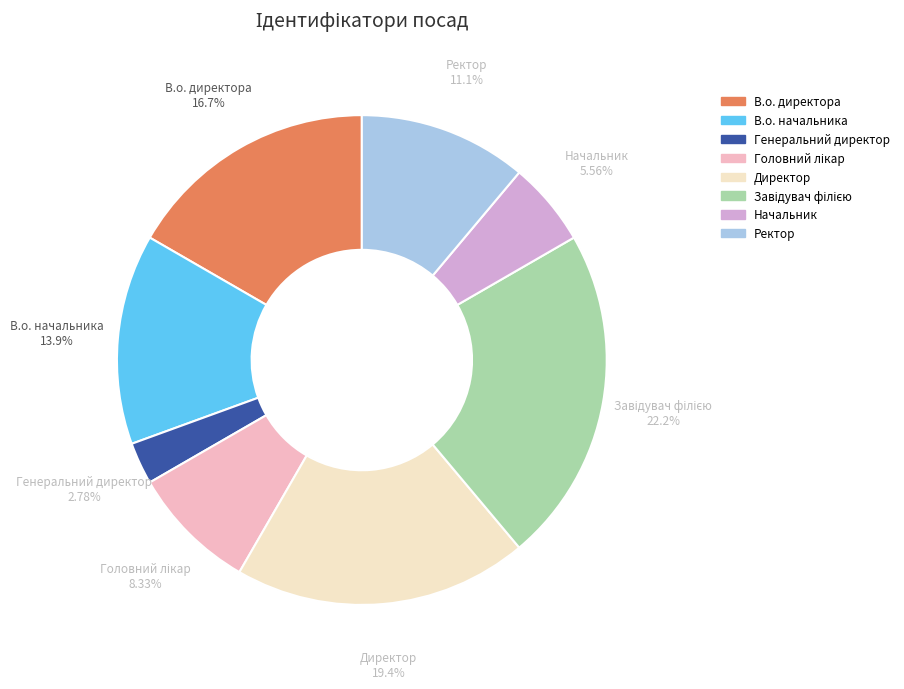

What is the smallest slice in the pie chart?

Генеральний директор